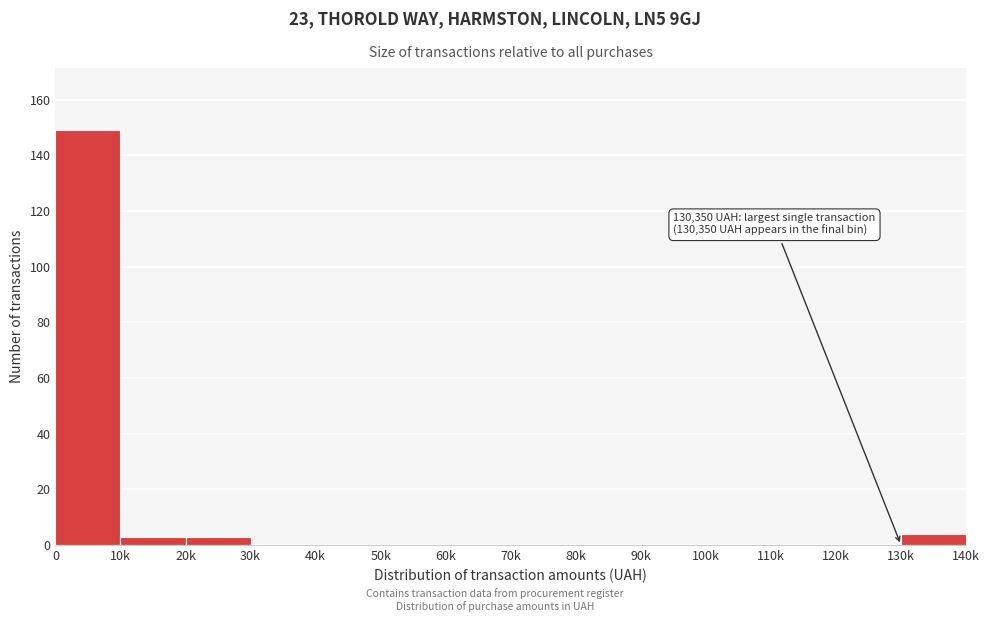

Reading left to right, extract all data points from this chart.

0=149	10k=3	20k=3	30k=0	40k=0	50k=0	60k=0	70k=0	80k=0	90k=0	100k=0	110k=0	120k=0	130k=4